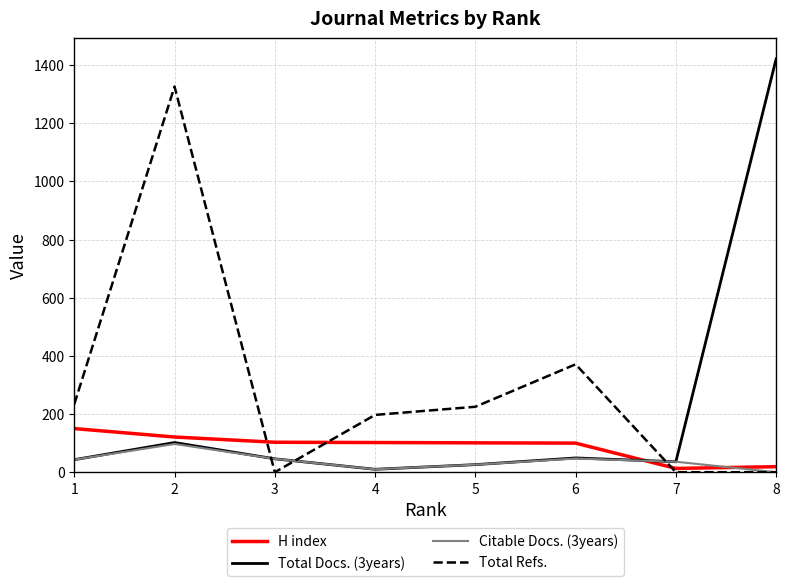

Rank the series by their maximum value, from highest to lowest.

Total Docs. (3years), Total Refs., H index, Citable Docs. (3years)